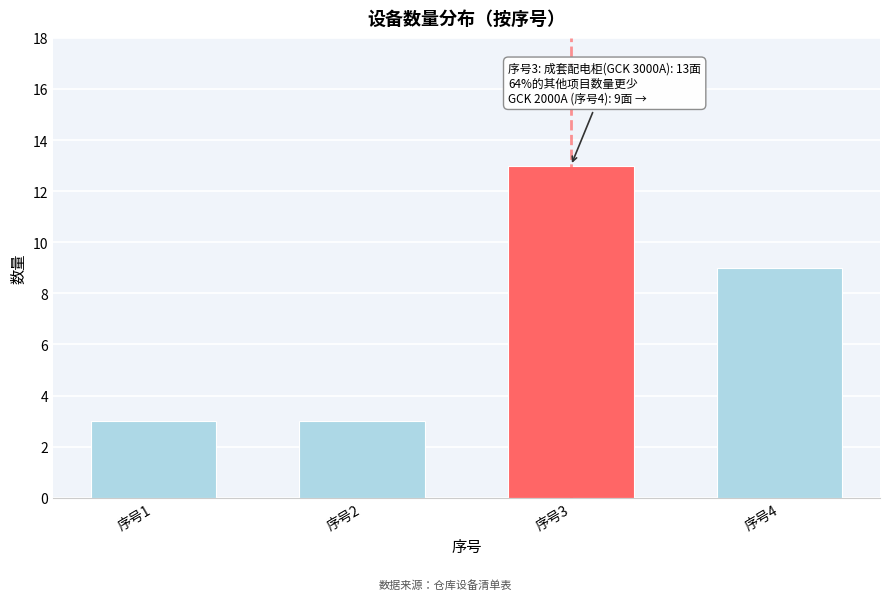

Reading right to left, list all the values displayed in this chart.

序号4=9	序号3=13	序号2=3	序号1=3